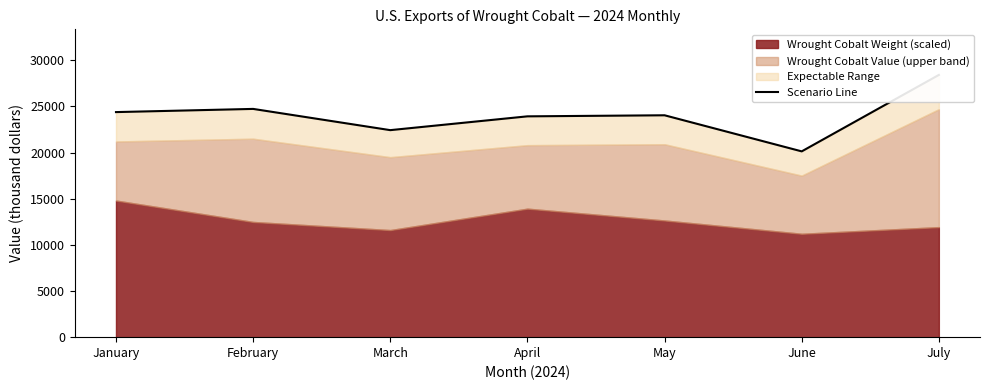

Rank the categories by value from highest to lowest.

July, February, January, May, April, March, June